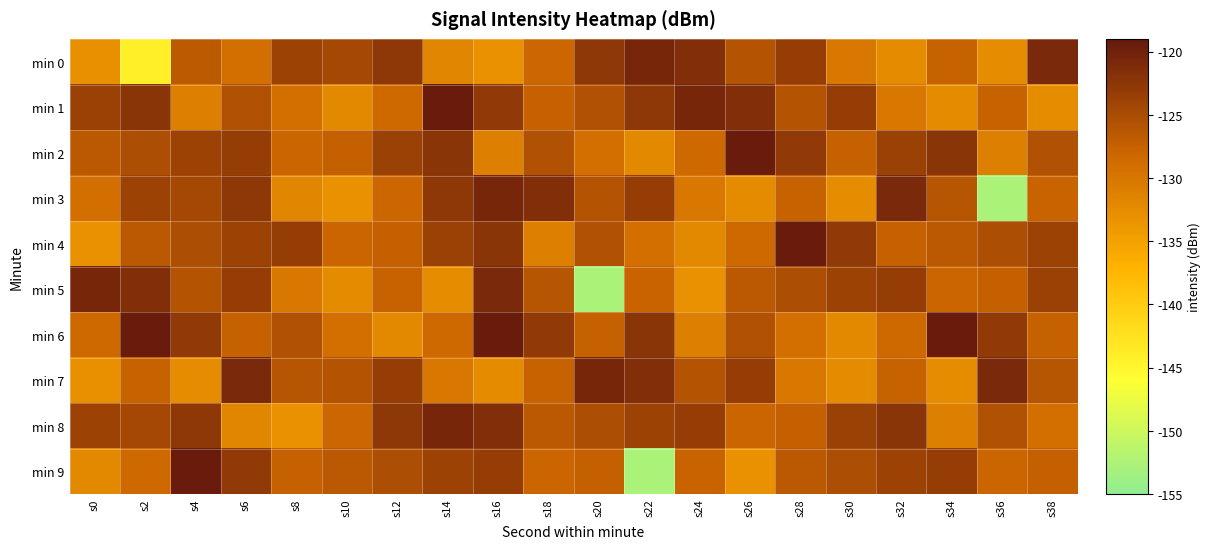

Which series has the widest spread of values?

min 9